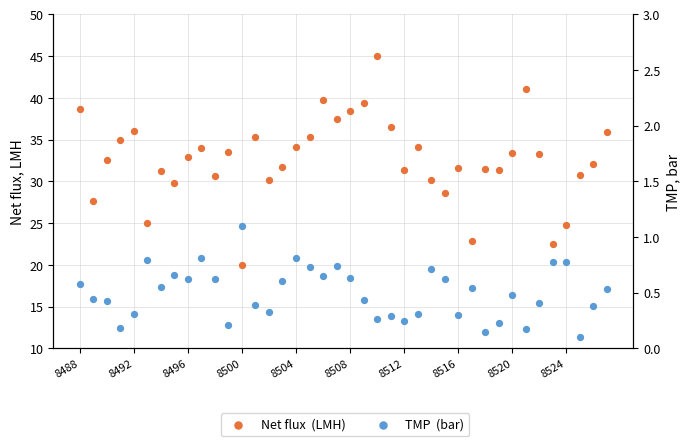

Which series has the largest total across all categories?

Net flux  (LMH)